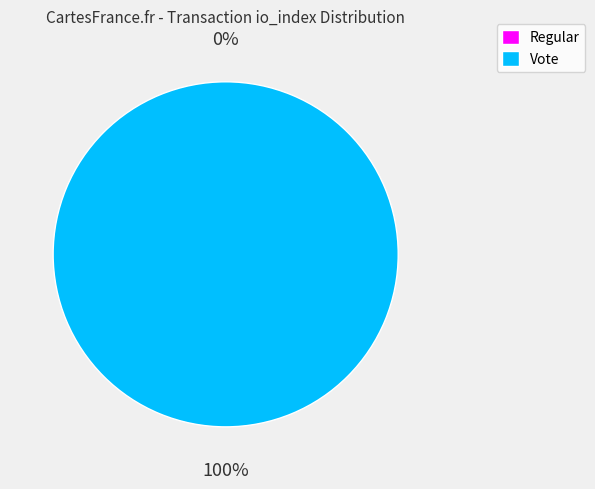

Is there any slice that represents more than half of the pie?

Yes